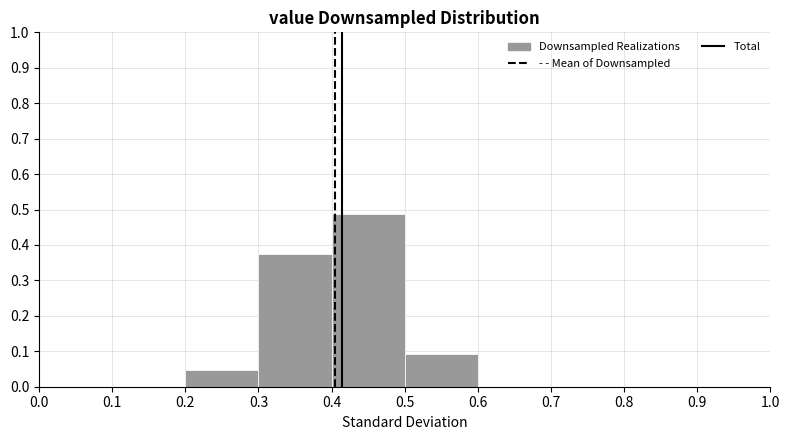

Which range on the x-axis has the tallest bar?

0.4 to 0.5